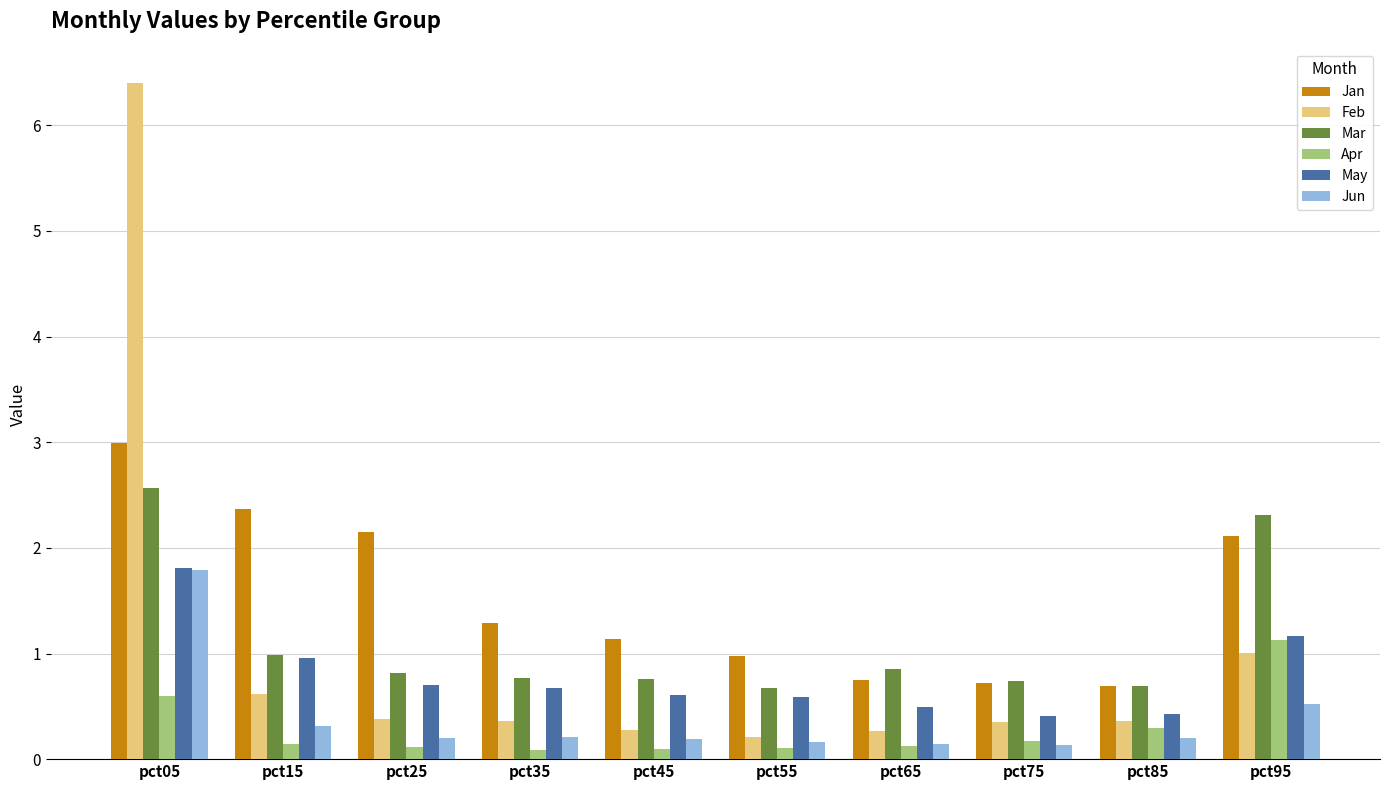

Is the value of Feb at pct05 greater than the value of Mar at pct15?

Yes